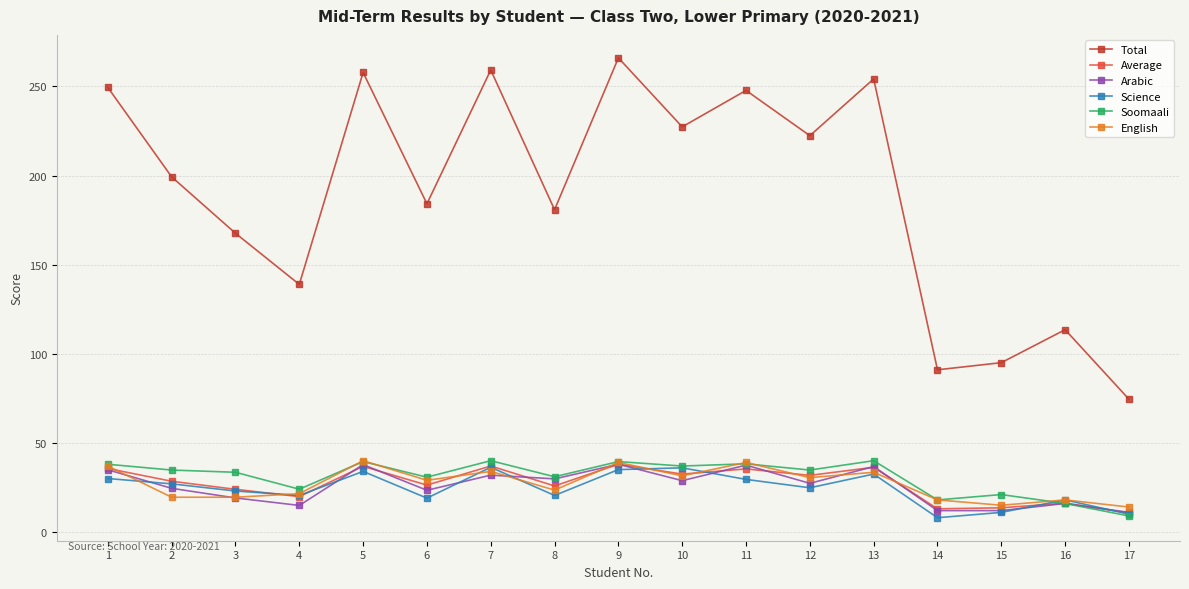

True or false: English has a value of 29.0 at 6.

True